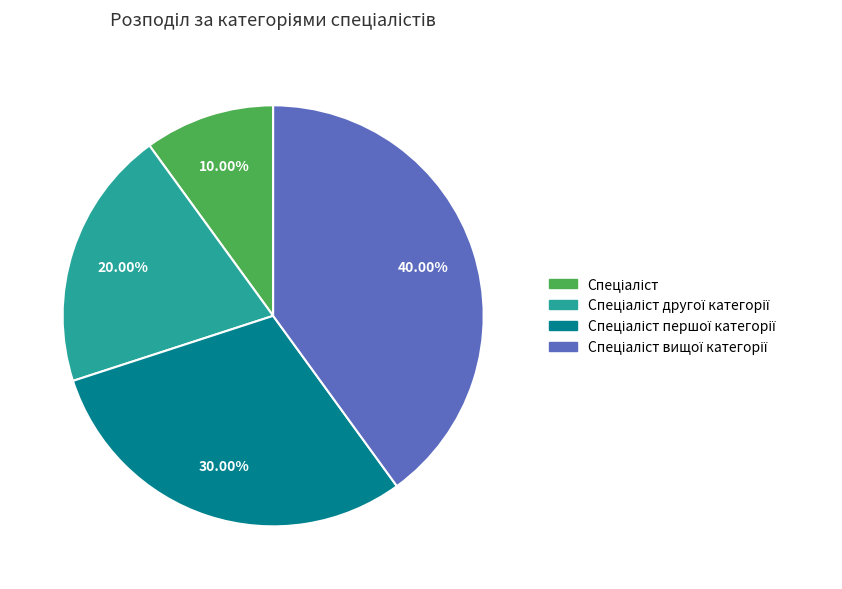

To the nearest percent, what is the average slice percentage?

25%